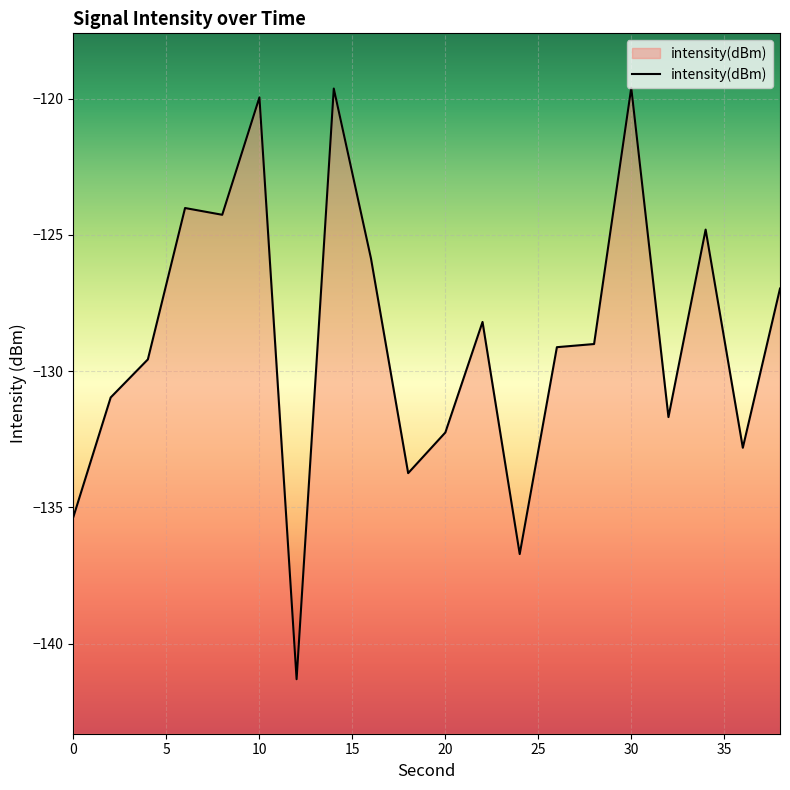

What is the difference between the maximum and minimum values?

21.7